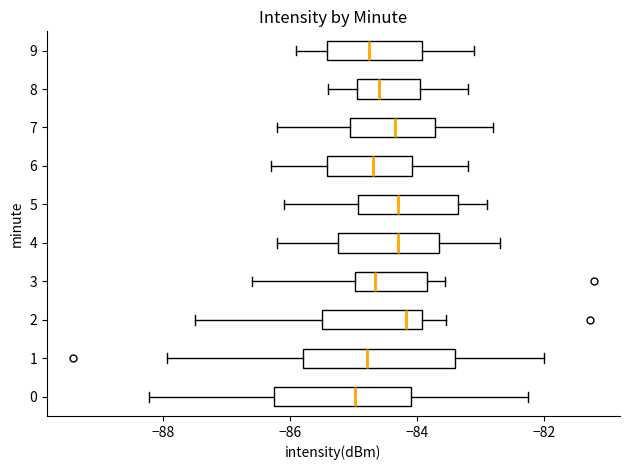

Which box is the widest, from its left edge to its right edge?

1